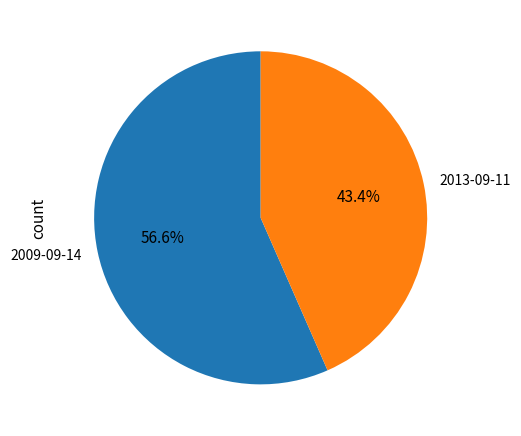

True or false: 2009-09-14 accounts for 57% of the total.

True